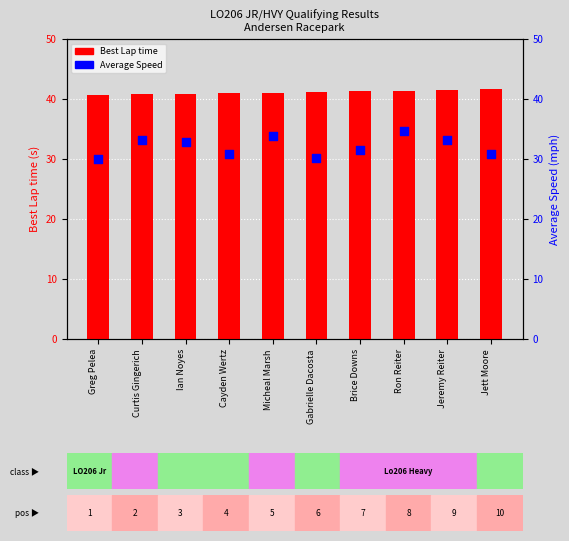

What is the total value across all series at Gabrielle Dacosta?

71.2